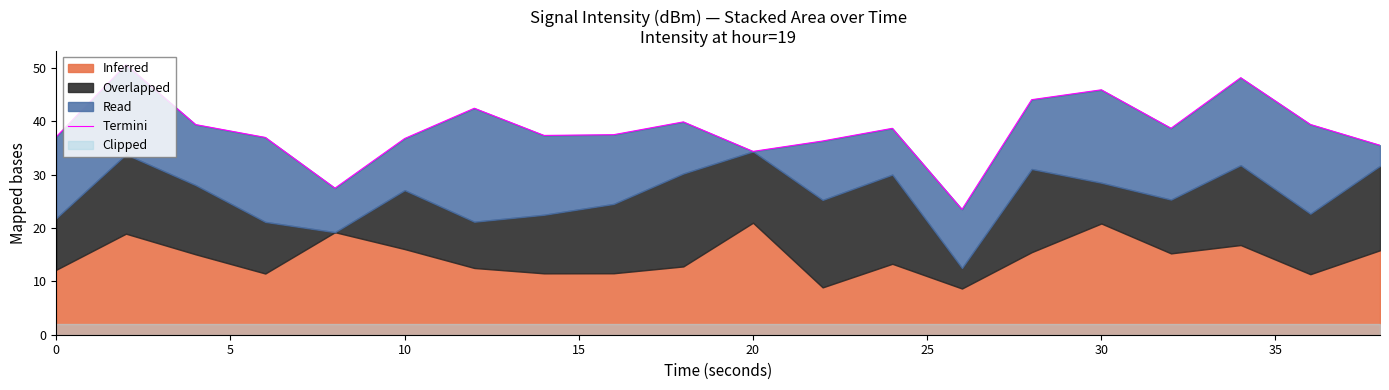

What is the maximum value shown in the chart?

50.6